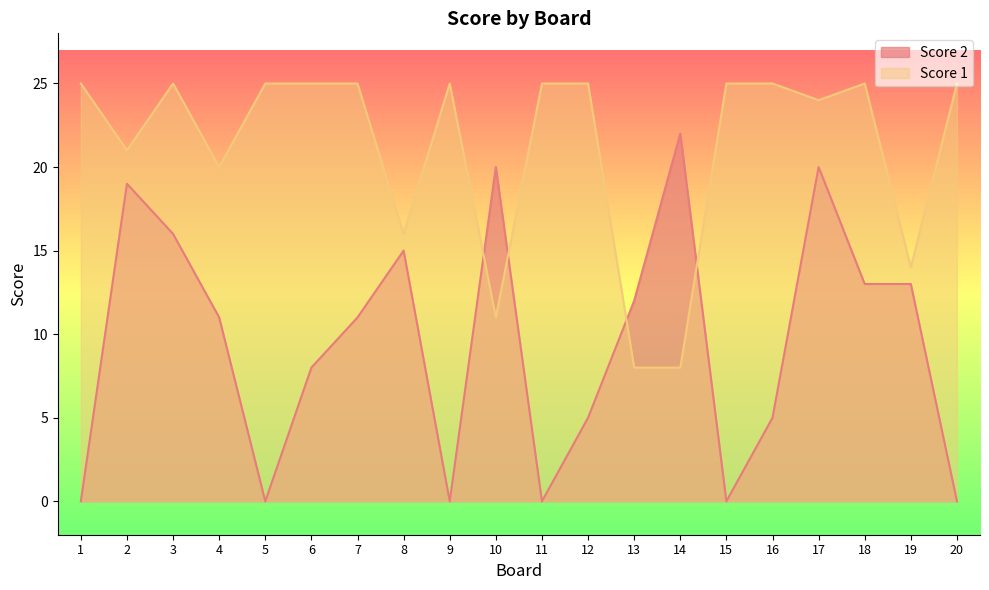

List the series in order of their overall mean, highest first.

Score 1, Score 2